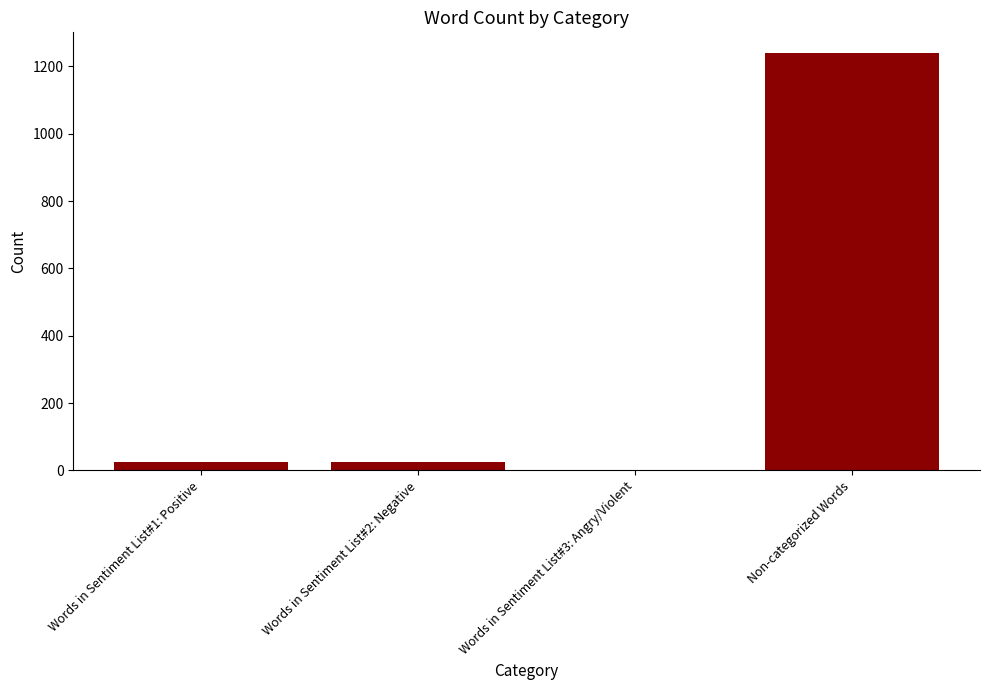

Count the number of categories in the chart.

4